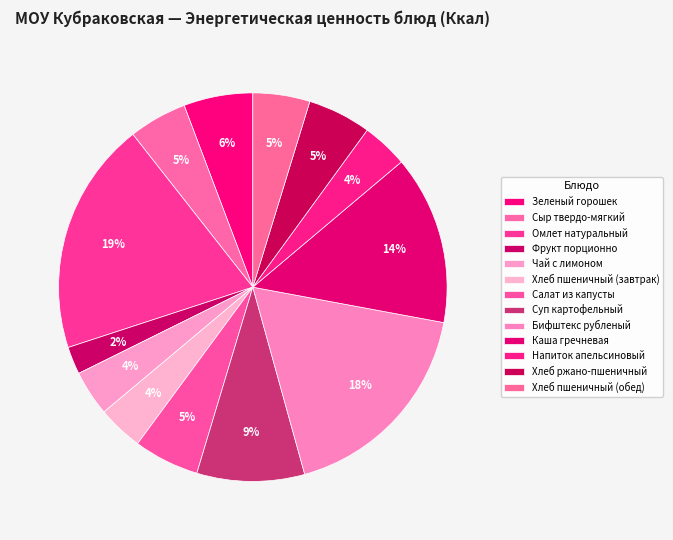

Which slice is the smallest?

Фрукт порционно